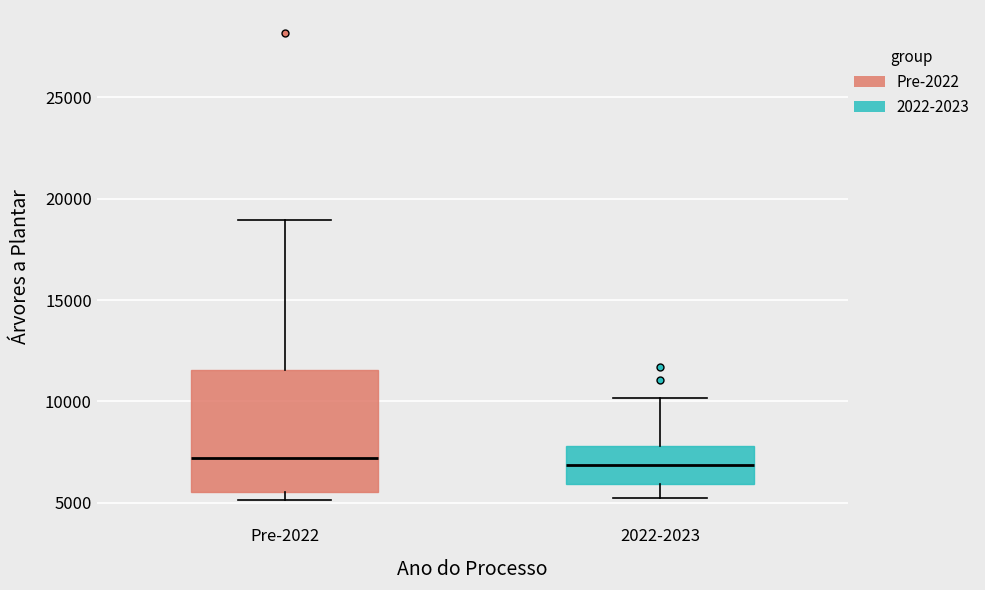

Where does the upper whisker of the box for 2022-2023 end on the y-axis? The values are not printed on the chart, so give them approximately, as read against the axis.

10000